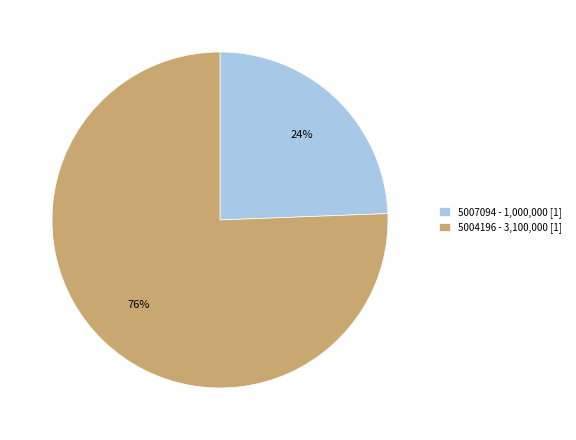

What is the ratio of the value at 5007094 to the value at 5004196?

0.3